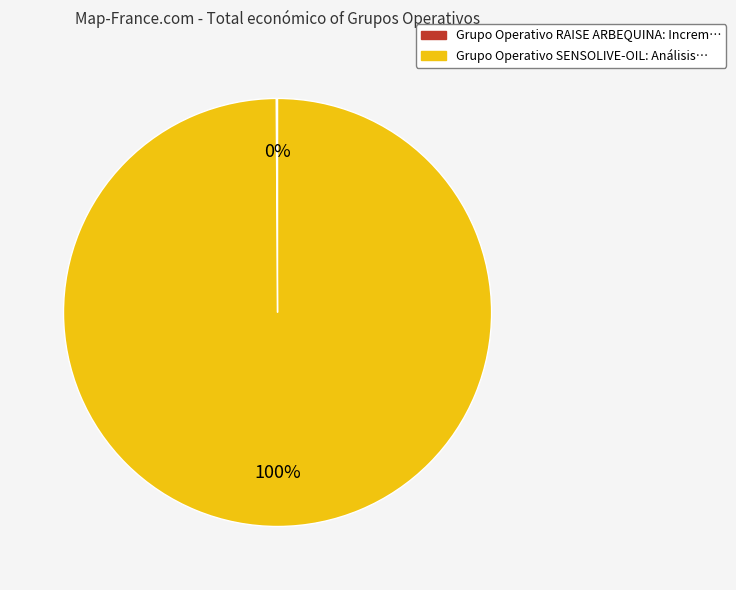

To the nearest percent, what is the average slice percentage?

50%